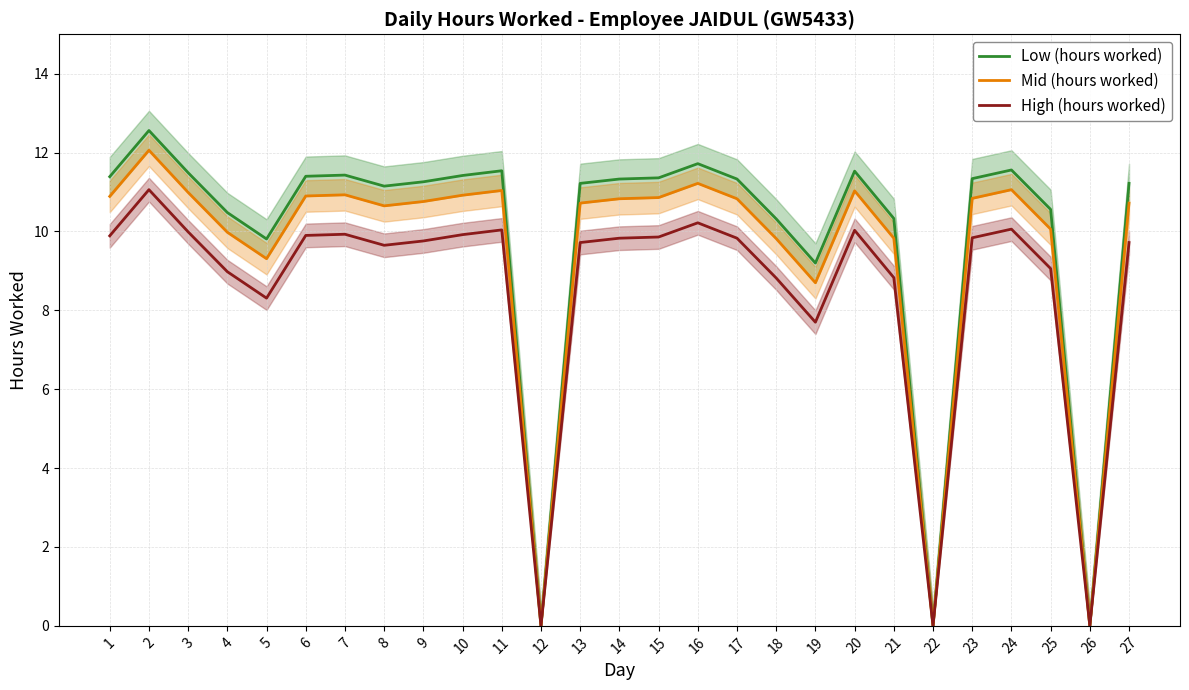

Rank the series by their maximum value, from lowest to highest.

High (hours worked), Mid (hours worked), Low (hours worked)